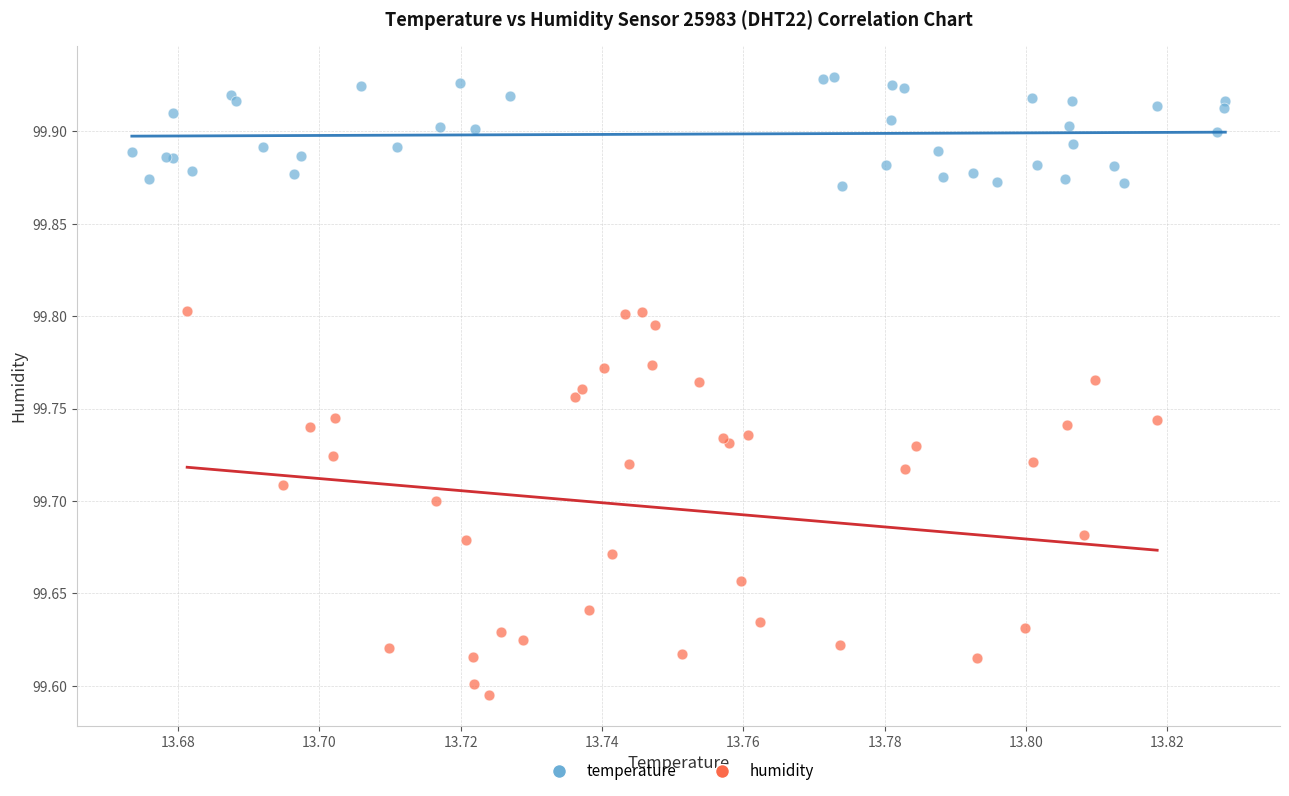

What are all the series names shown in the legend?

temperature, humidity